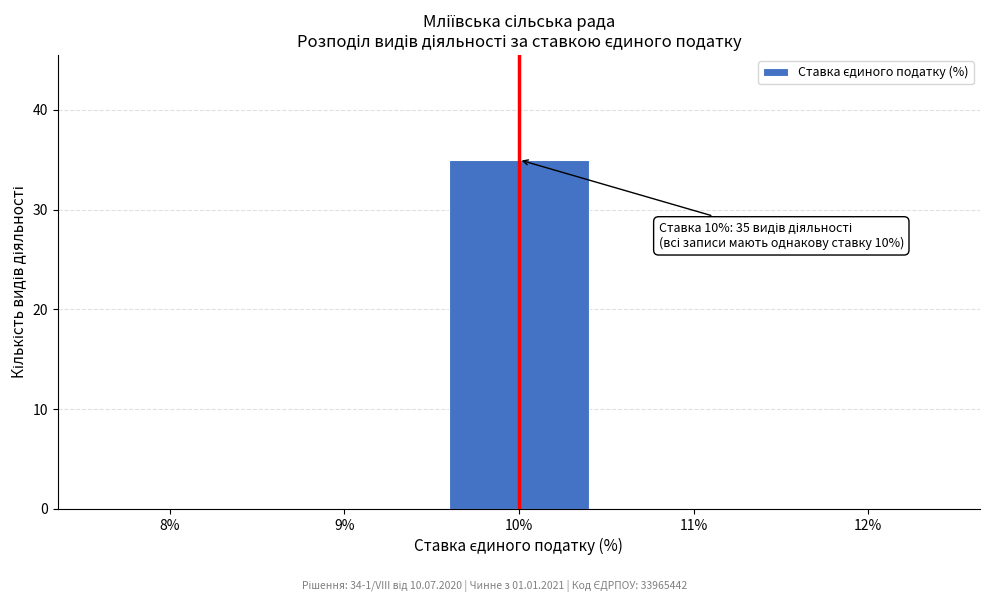

Over which range of the x-axis is the bar tallest?

9.5 to 10.5